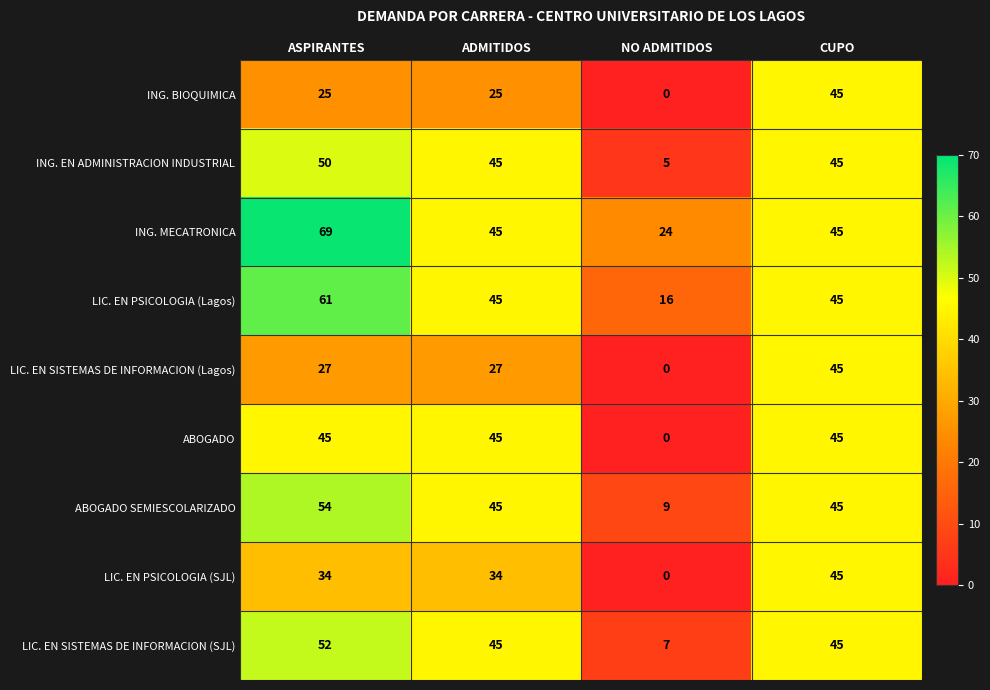

Which label corresponds to the largest value in the chart?

ASPIRANTES